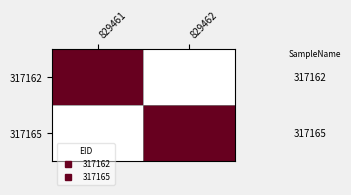

Rank the series by their maximum value, from lowest to highest.

317162, 317165